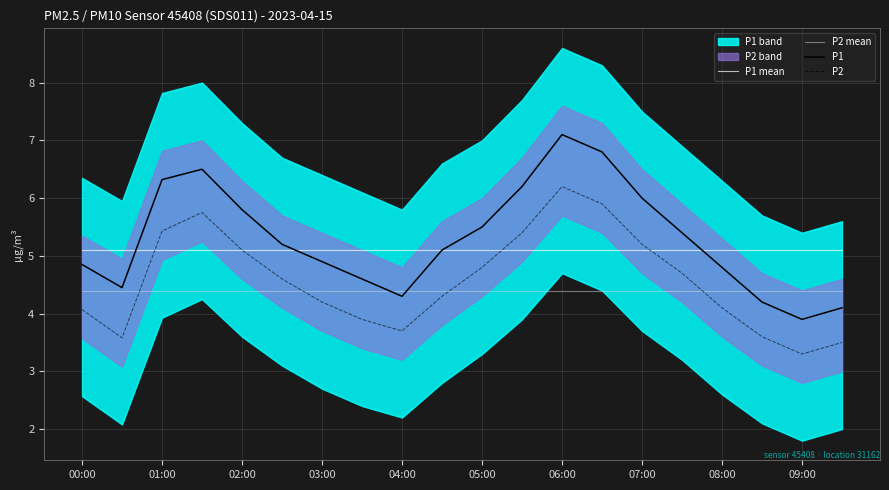

True or false: P2 and P1 cross at least once.

False